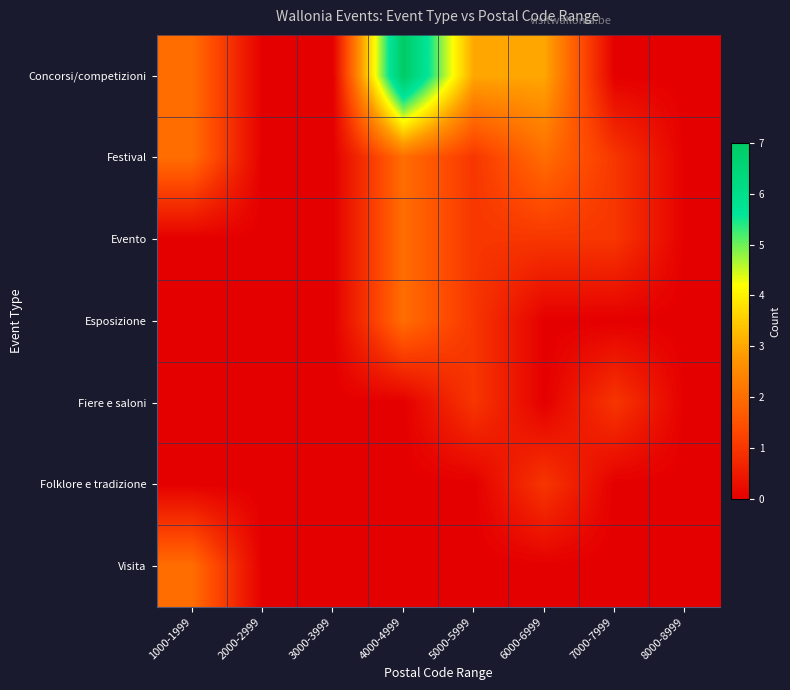

Which has a higher value, 6000-6999 or 5000-5999?

6000-6999